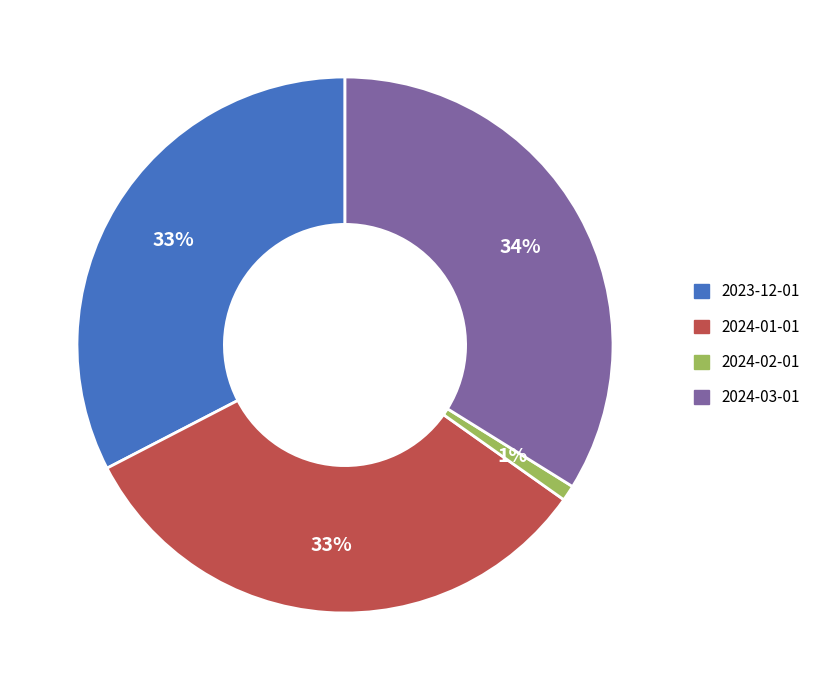

How many segments does this pie chart have?

4